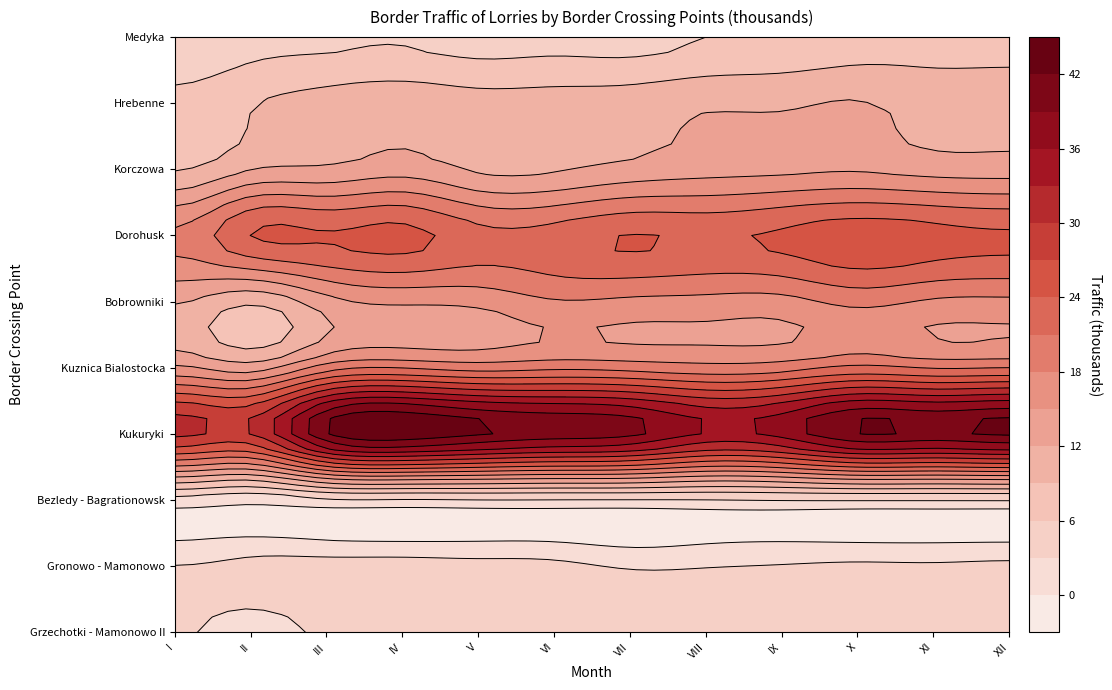

Reading right to left, what are all the values shown in this chart?

Grzechotki - Mamonowo II: XII=4.5	XI=4.2	X=4.2	IX=4.0	VIII=4.1	VII=4.0	VI=4.7	V=4.1	IV=4.2	III=3.6	II=1.9	I=3.3
Gronowo - Mamonowo: XII=3.9	XI=3.6	X=3.7	IX=3.3	VIII=2.9	VII=2.7	VI=4.0	V=4.2	IV=4.5	III=4.4	II=4.1	I=3.2
Bezledy - Bagrationowsk: XII=2.7	XI=2.7	X=2.7	IX=2.7	VIII=2.5	VII=2.4	VI=2.4	V=2.4	IV=2.2	III=2.1	II=0.6	I=1.7
Kukuryki: XII=42.5	XI=41.5	X=42.0	IX=37.2	VIII=35.8	VII=39.8	VI=40.9	V=42.4	IV=44.5	III=41.8	II=30.0	I=30.9
Kuznica Bialostocka: XII=20.7	XI=20.5	X=21.5	IX=19.5	VIII=18.9	VII=19.7	VI=20.1	V=19.5	IV=20.6	III=19.3	II=13.4	I=15.4
Bobrowniki: XII=17.3	XI=17.5	X=18.8	IX=16.9	VIII=17.0	VII=17.3	VI=17.7	V=15.8	IV=15.4	III=13.8	II=9.4	I=12.2
Dorohusk: XII=24.6	XI=25.3	X=26.0	IX=24.6	VIII=23.6	VII=24.1	VI=22.5	V=22.2	IV=25.1	III=24.4	II=24.1	I=18.7
Korczowa: XII=13.5	XI=13.7	X=14.6	IX=14.2	VIII=13.8	VII=12.9	VI=11.6	V=11.5	IV=13.7	III=12.4	II=11.8	I=8.7
Hrebenne: XII=11.1	XI=11.0	X=12.2	IX=11.7	VIII=11.6	VII=10.7	VI=10.3	V=10.2	IV=10.9	III=10.2	II=8.8	I=6.9
Medyka: XII=7.8	XI=7.8	X=7.5	IX=6.6	VIII=6.0	VII=4.9	VI=5.1	V=4.8	IV=5.7	III=5.4	II=4.9	I=3.6